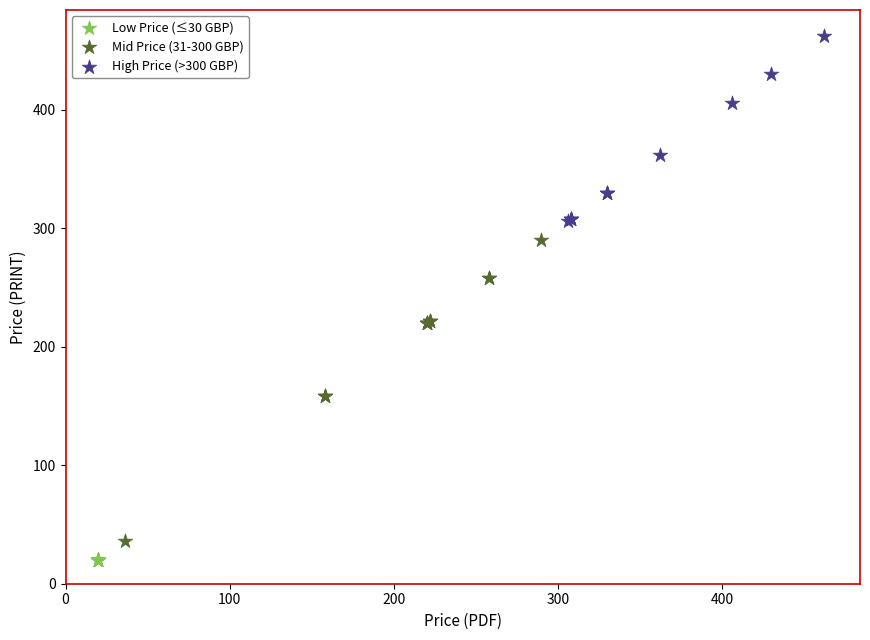

Which series reaches the maximum Y coordinate?

High Price (>300 GBP)